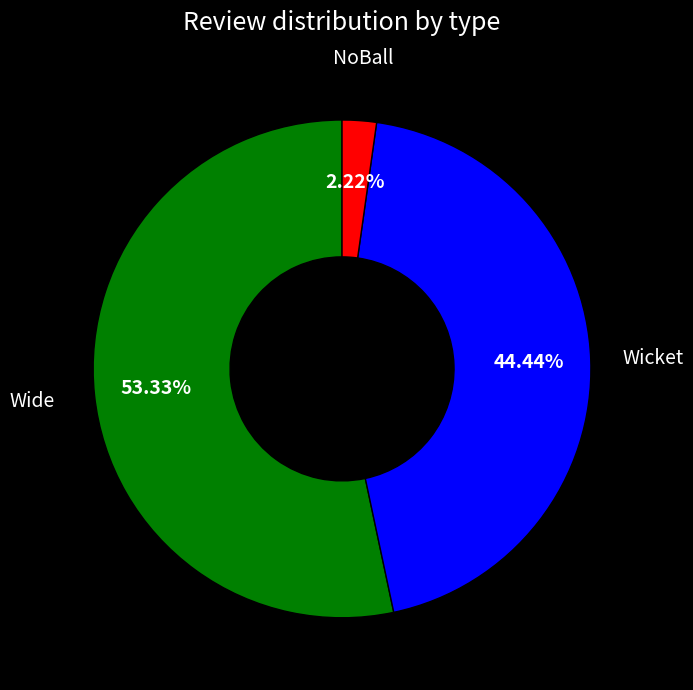

Is there a majority slice in this chart?

Yes